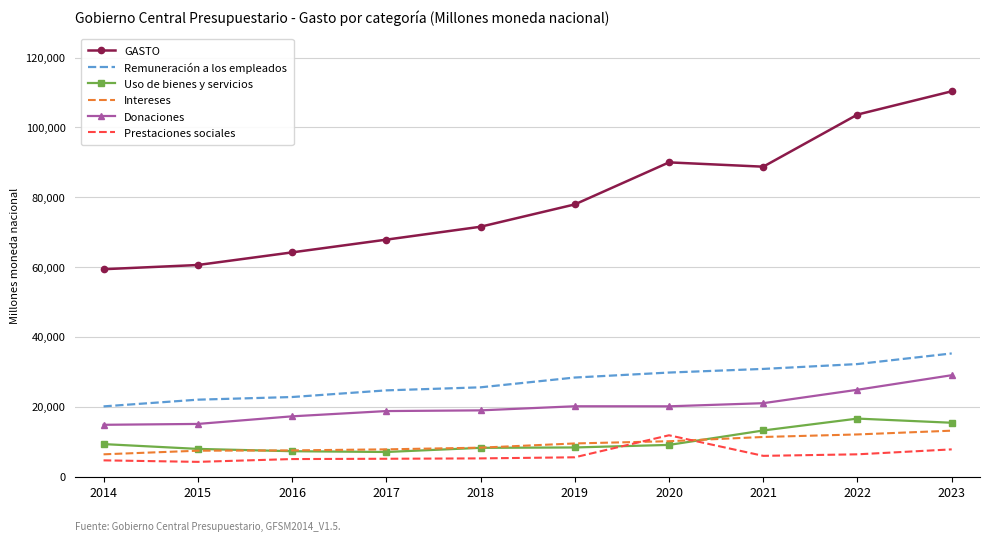

The value of Intereses at 2015 is 7460.7. True or false?

True